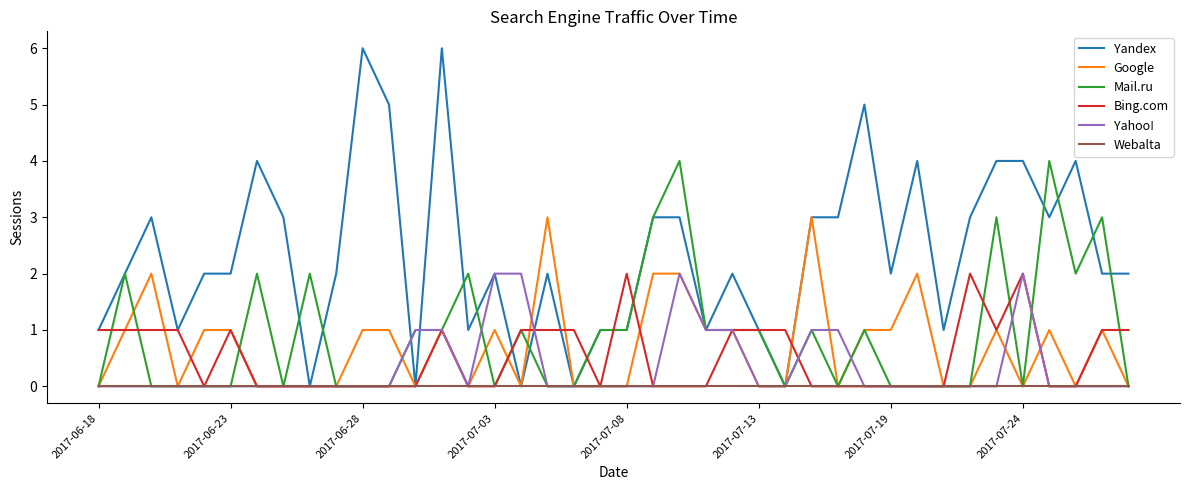

Which series has the largest total across all categories?

Yandex